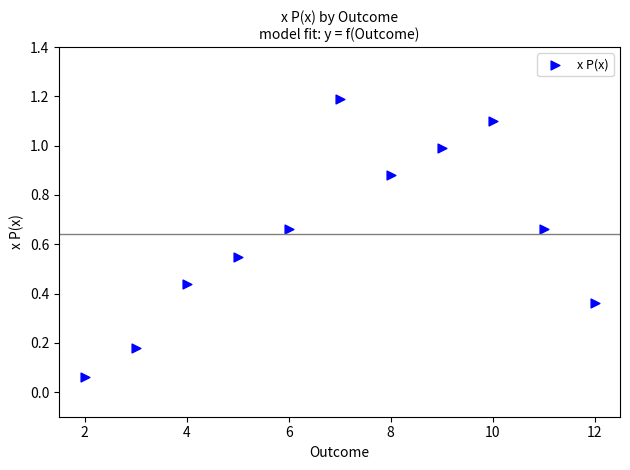

What is the average X value?

7.0